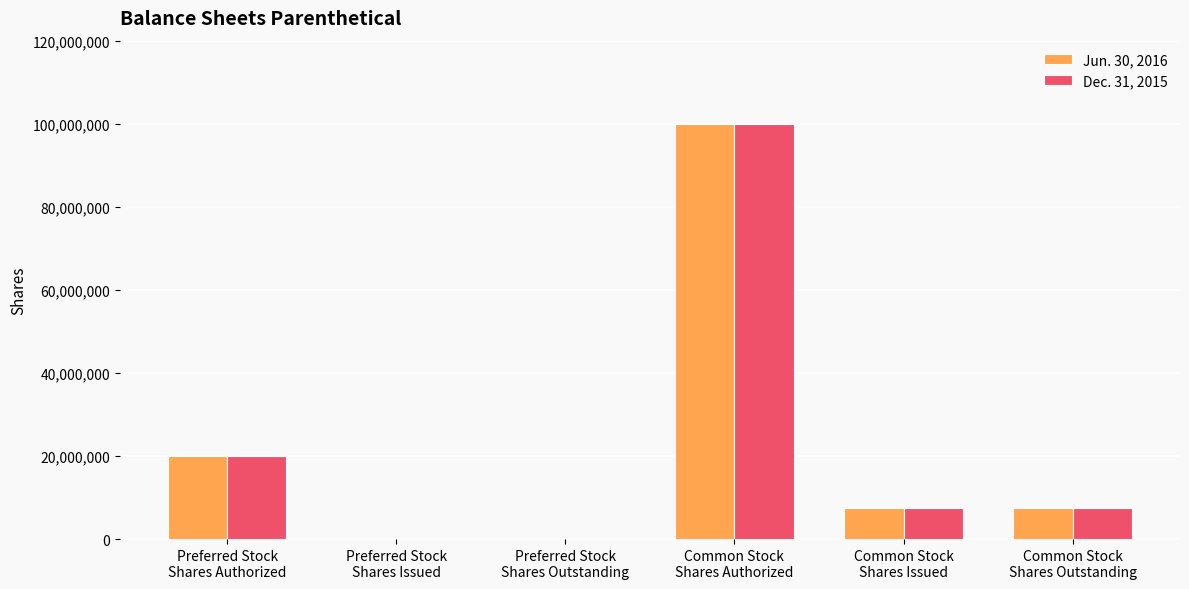

What is the maximum value shown in the chart?

100000000